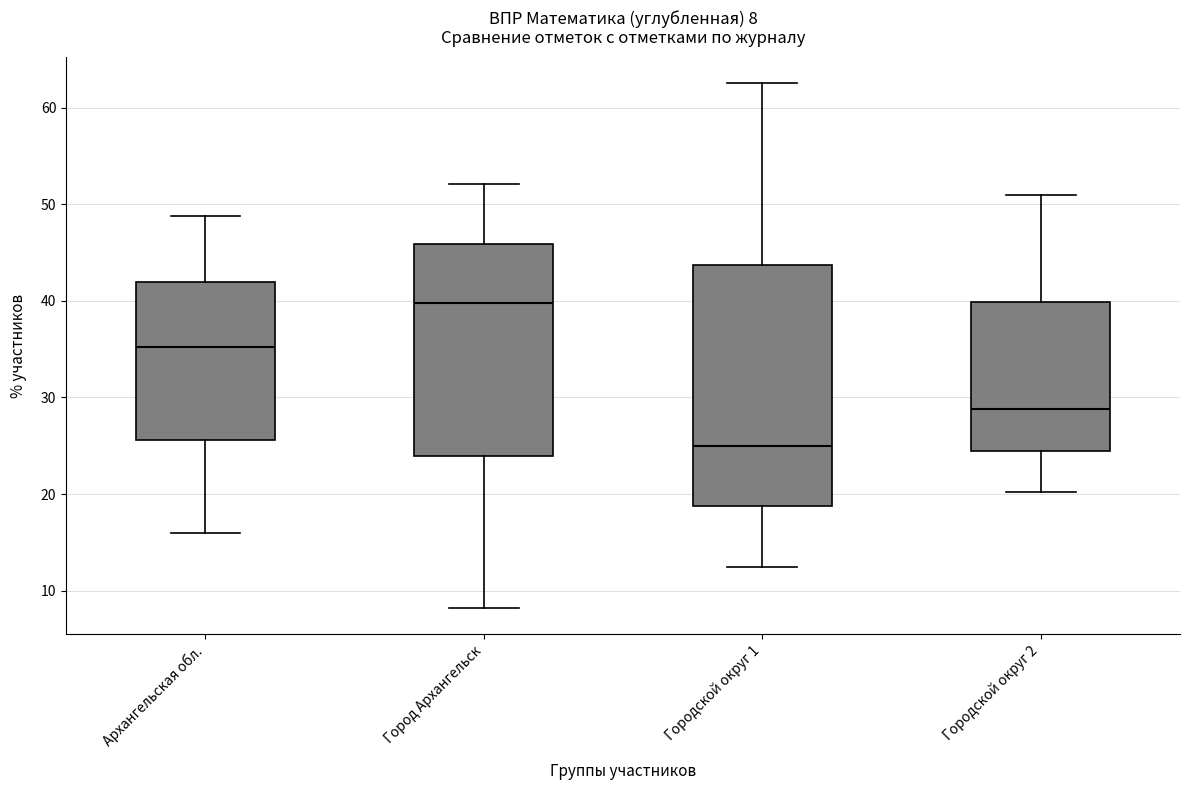

Which box has the lowest median line?

Городской округ 1